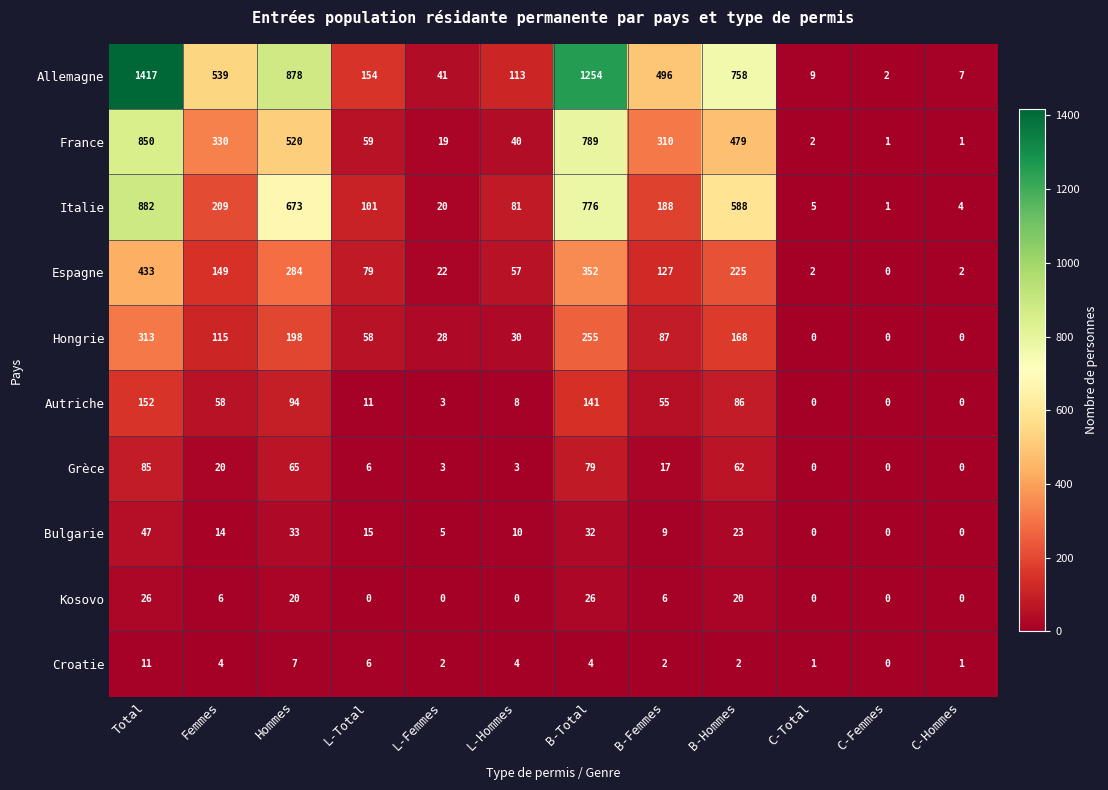

What is the total value across all series at C-Hommes?

15